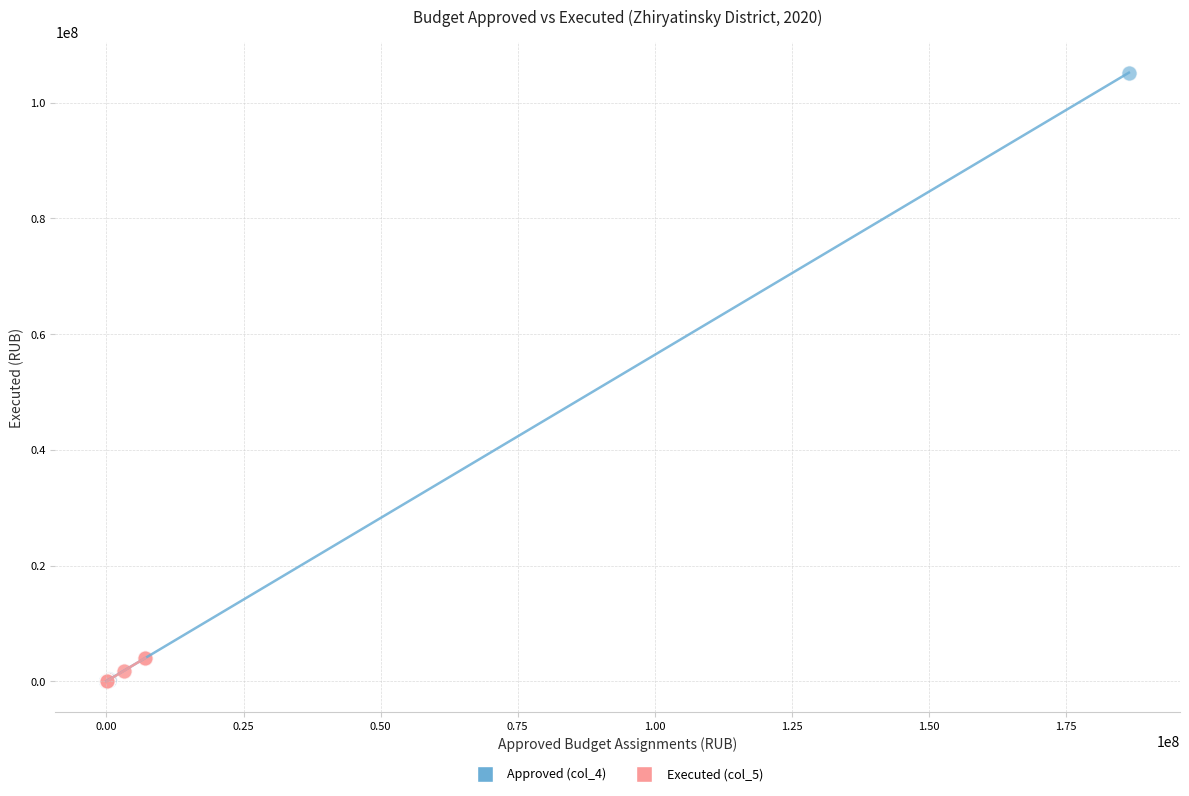

Which series contains the highest Y value?

Approved (col_4)